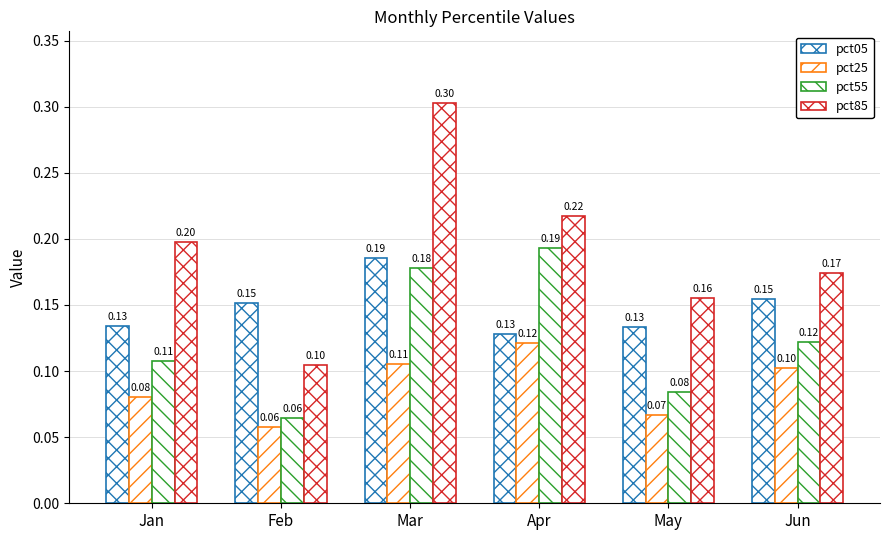

How many bars are there in total?

24